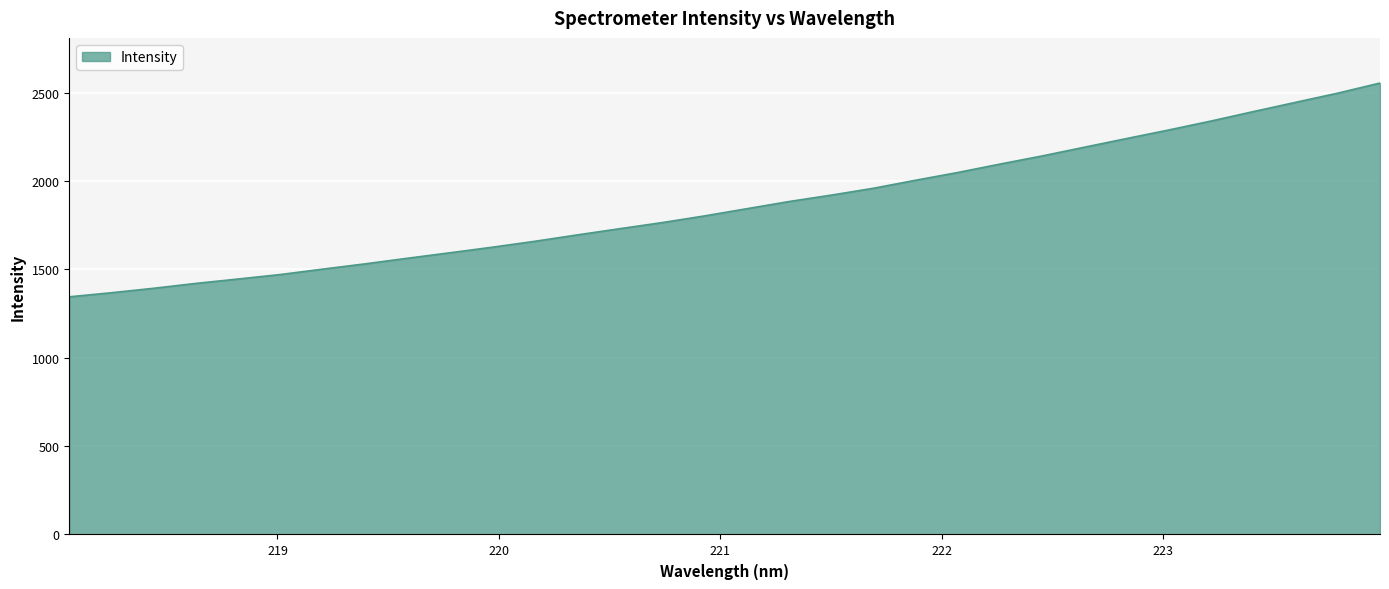

What is the greatest value displayed?

2555.2